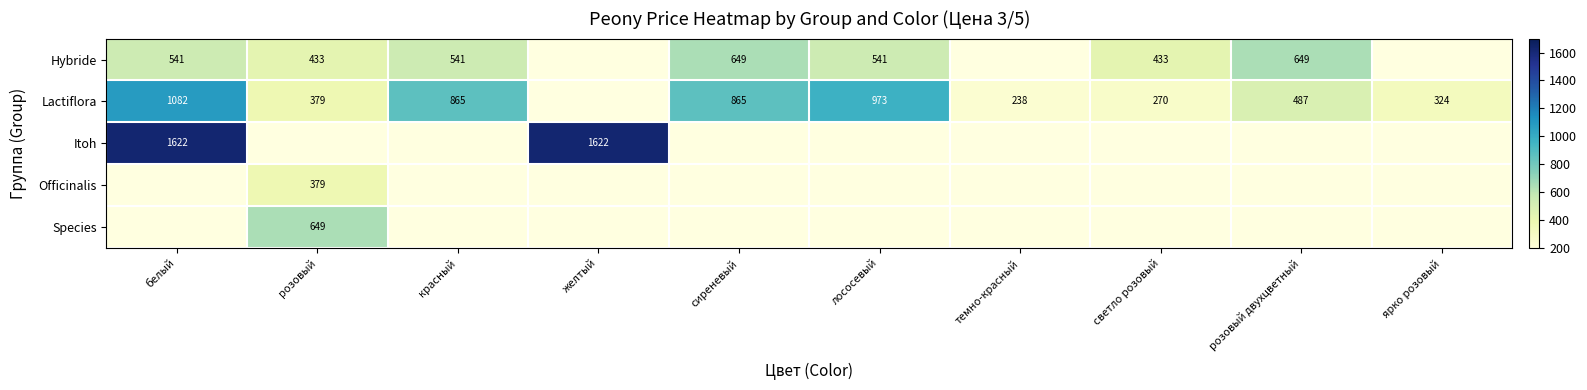

Is the value of Species at розовый greater than the value of Lactiflora at темно-красный?

Yes